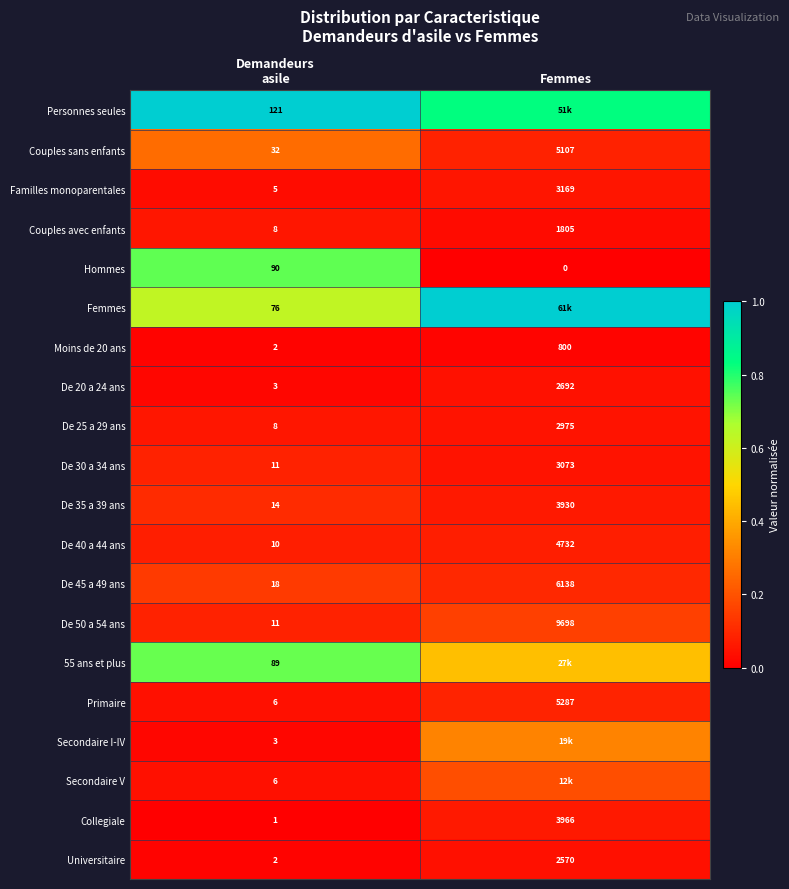

Is the value of Familles monoparentales at Femmes greater than the value of Universitaire at Femmes?

Yes